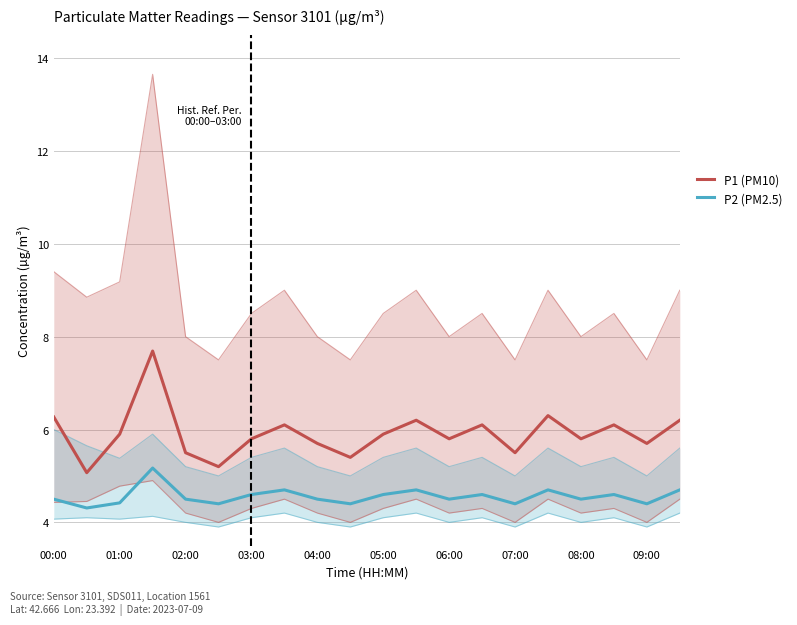

Which series has the widest spread of values?

P1 (PM10)